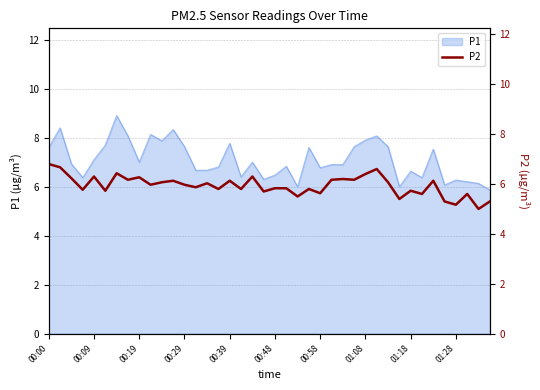

Is it true that P1 equals 7.9 at 01:08?

True